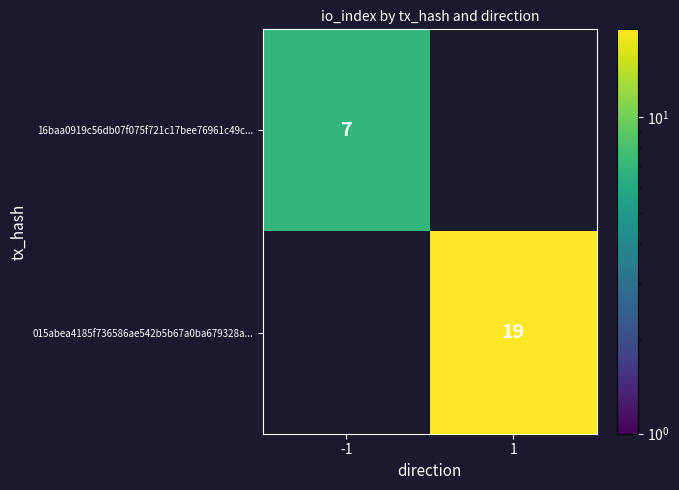

Count the number of data series in this chart.

2